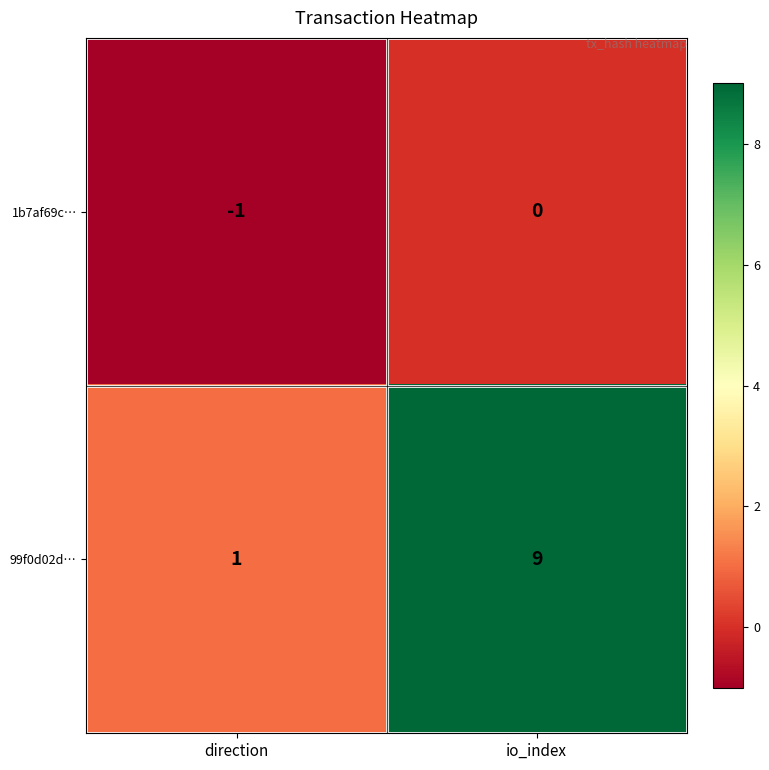

Which series has the largest total across all categories?

99f0d02d…